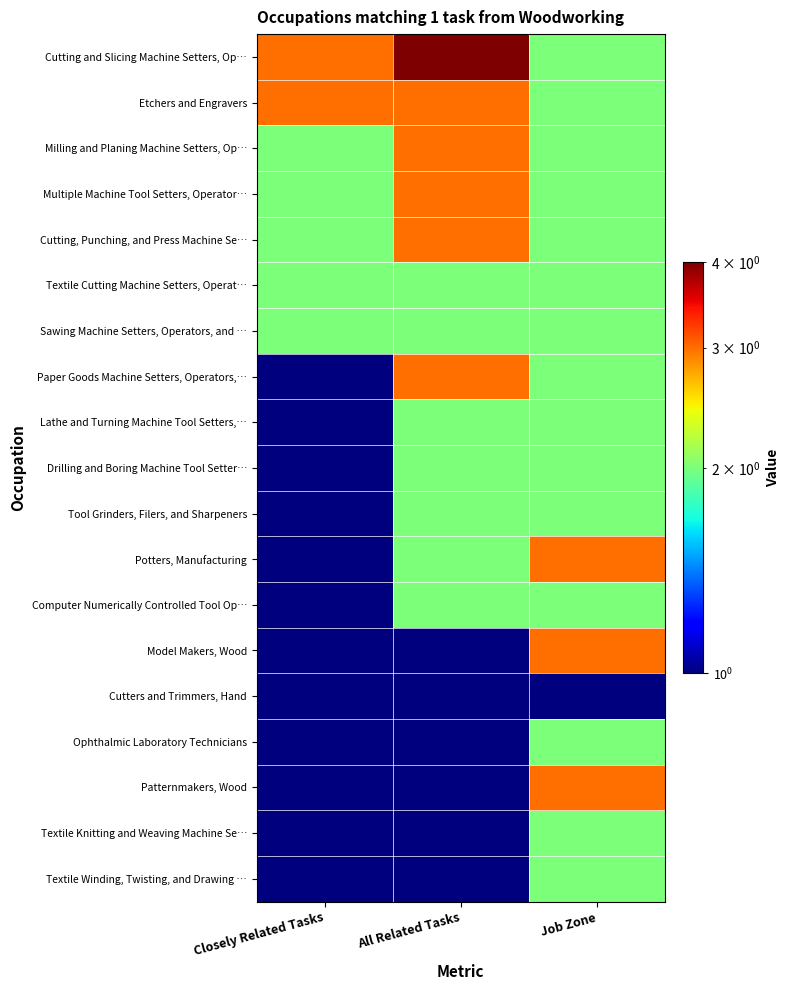

List the series in order of their peak value, lowest first.

Cutters and Trimmers, Hand, Textile Cutting Machine Setters, Operat…, Sawing Machine Setters, Operators, and …, Lathe and Turning Machine Tool Setters,…, Drilling and Boring Machine Tool Setter…, Tool Grinders, Filers, and Sharpeners, Computer Numerically Controlled Tool Op…, Ophthalmic Laboratory Technicians, Textile Knitting and Weaving Machine Se…, Textile Winding, Twisting, and Drawing …, Etchers and Engravers, Milling and Planing Machine Setters, Op…, Multiple Machine Tool Setters, Operator…, Cutting, Punching, and Press Machine Se…, Paper Goods Machine Setters, Operators,…, Potters, Manufacturing, Model Makers, Wood, Patternmakers, Wood, Cutting and Slicing Machine Setters, Op…